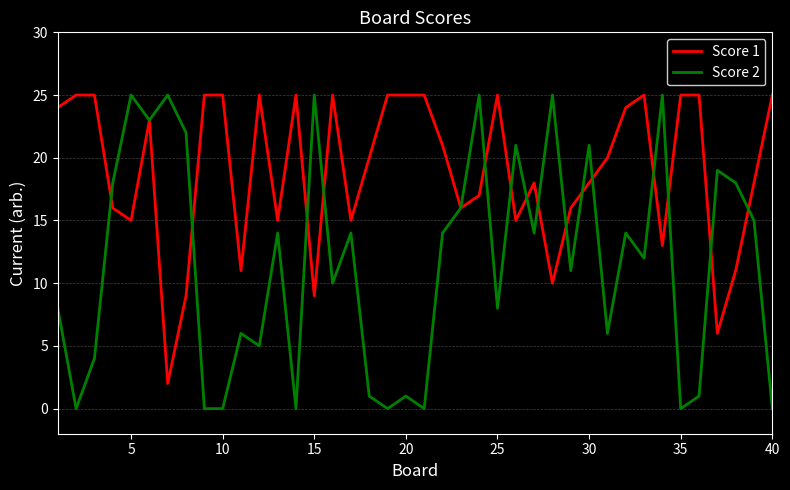

What is the difference between the maximum and minimum values in the Score 2 series?

25